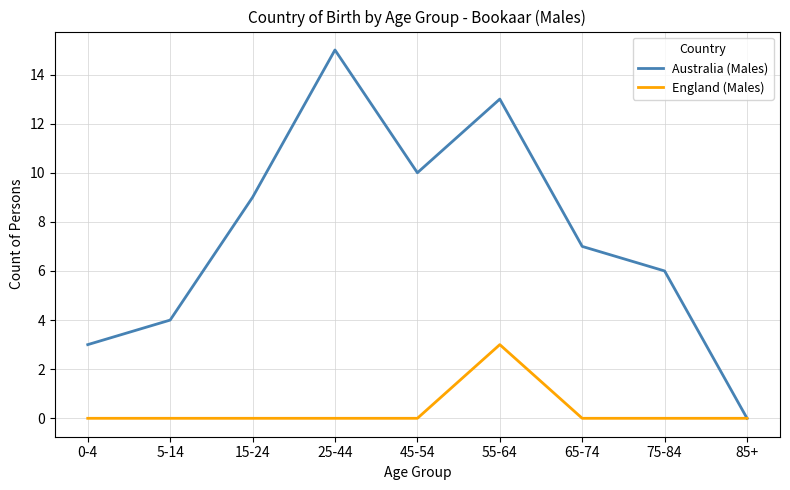

At which category does the chart reach its peak across all series?

25-44